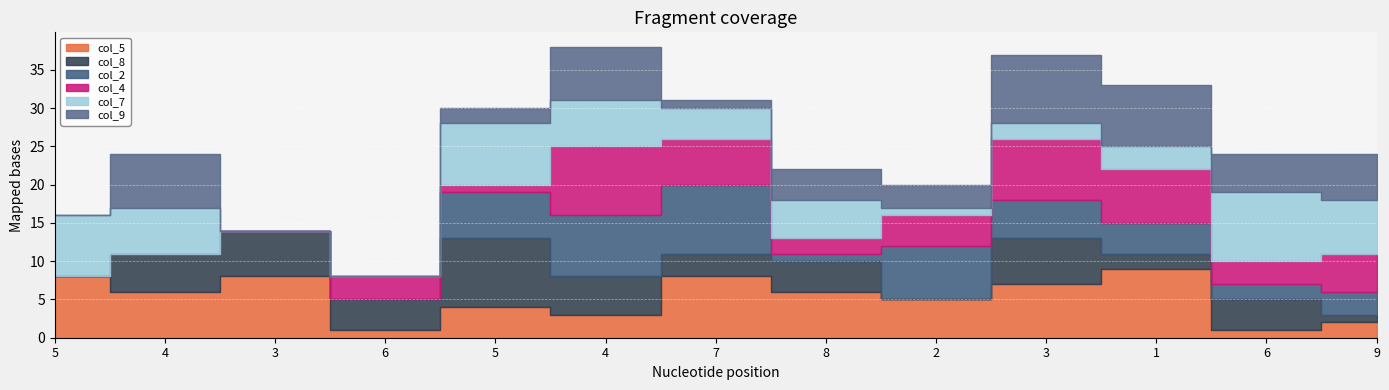

The value of col_8 at 3 is 1. True or false?

False